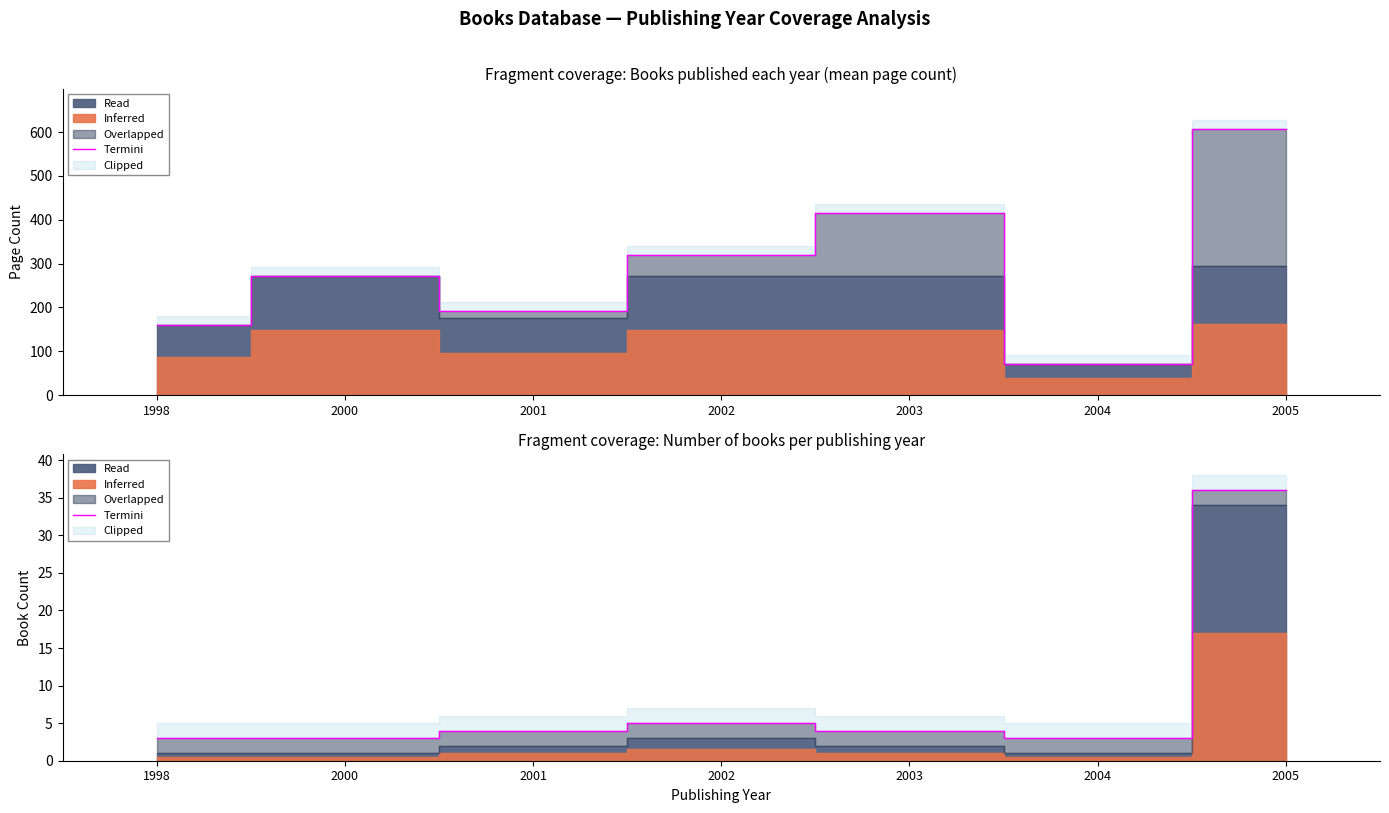

What is the ratio of the value at 2005 to the value at 2000?

12.0